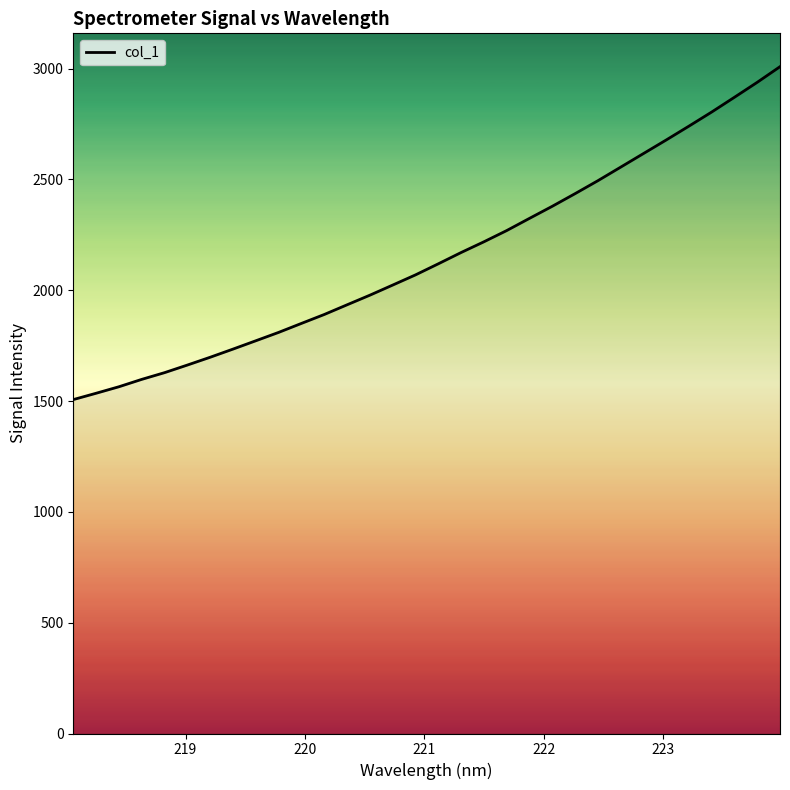

What is the smallest value displayed?

1506.5